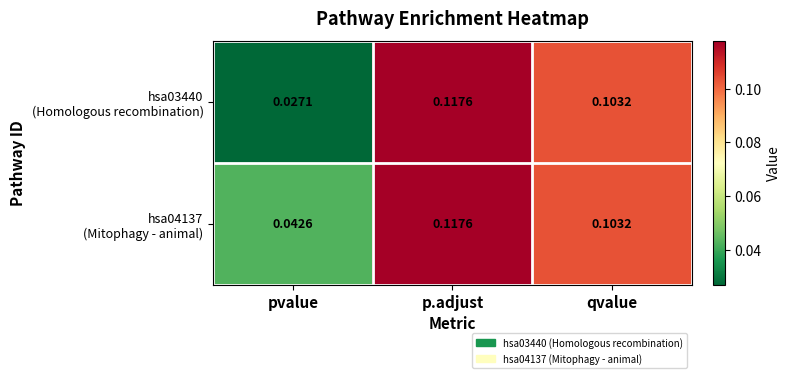

Which label corresponds to the smallest value in the chart?

pvalue